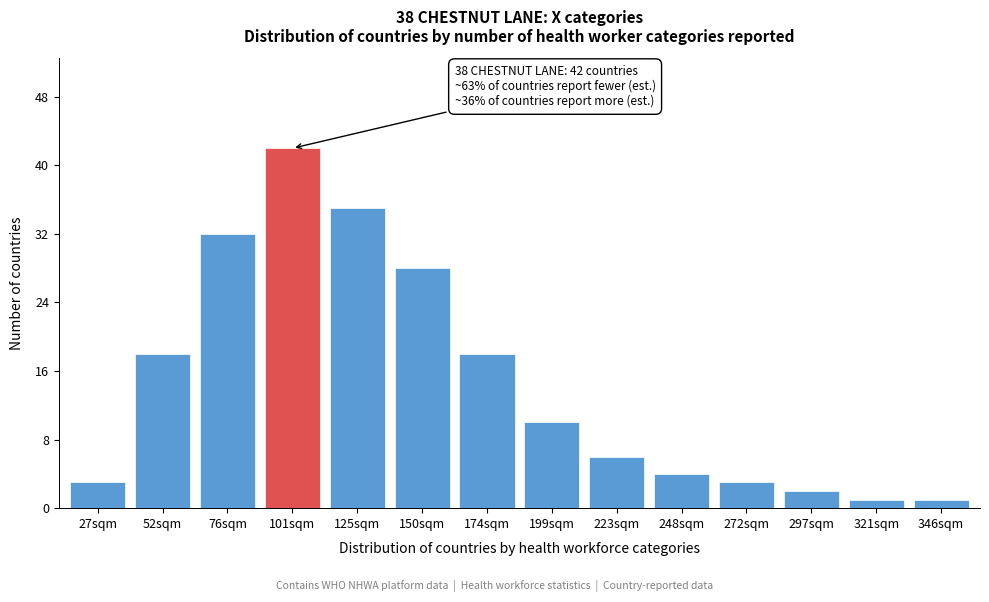

Reading right to left, list all the values displayed in this chart.

346sqm=1	321sqm=1	297sqm=2	272sqm=3	248sqm=4	223sqm=6	199sqm=10	174sqm=18	150sqm=28	125sqm=35	101sqm=42	76sqm=32	52sqm=18	27sqm=3